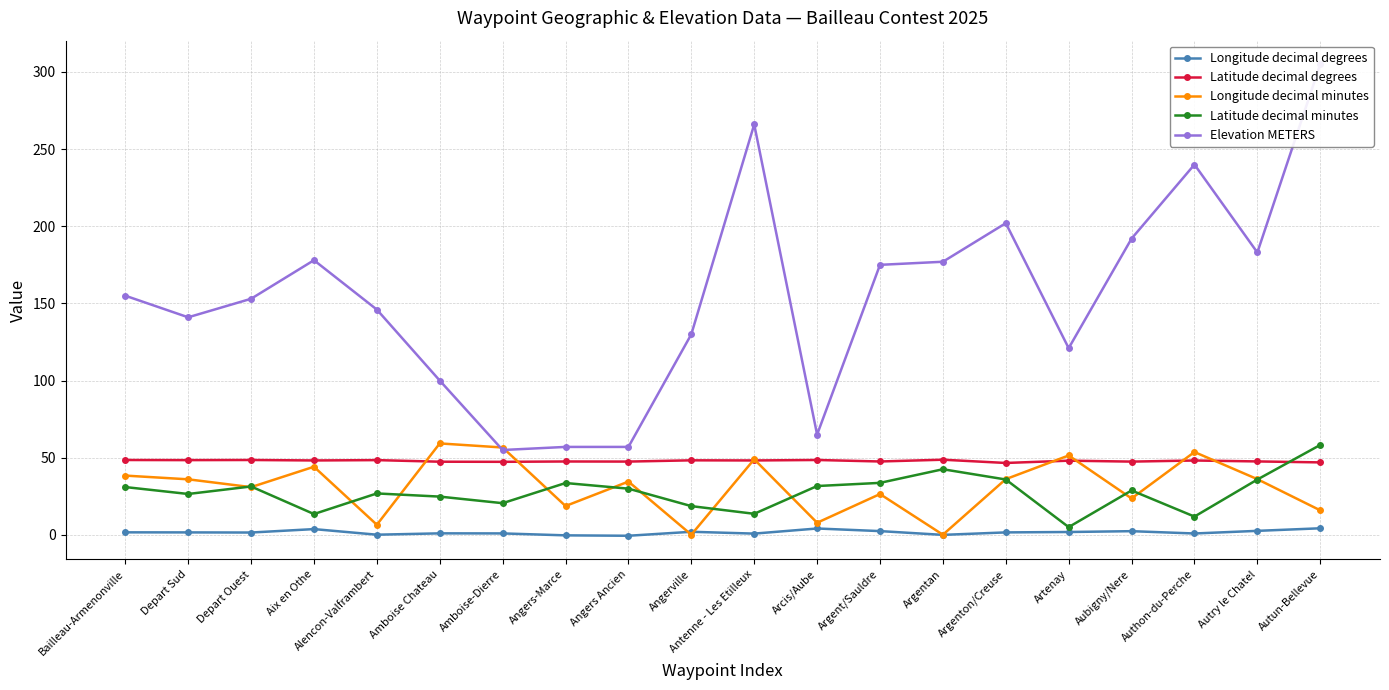

What is the difference between the second highest and second lowest values in the Elevation METERS series?

209.0